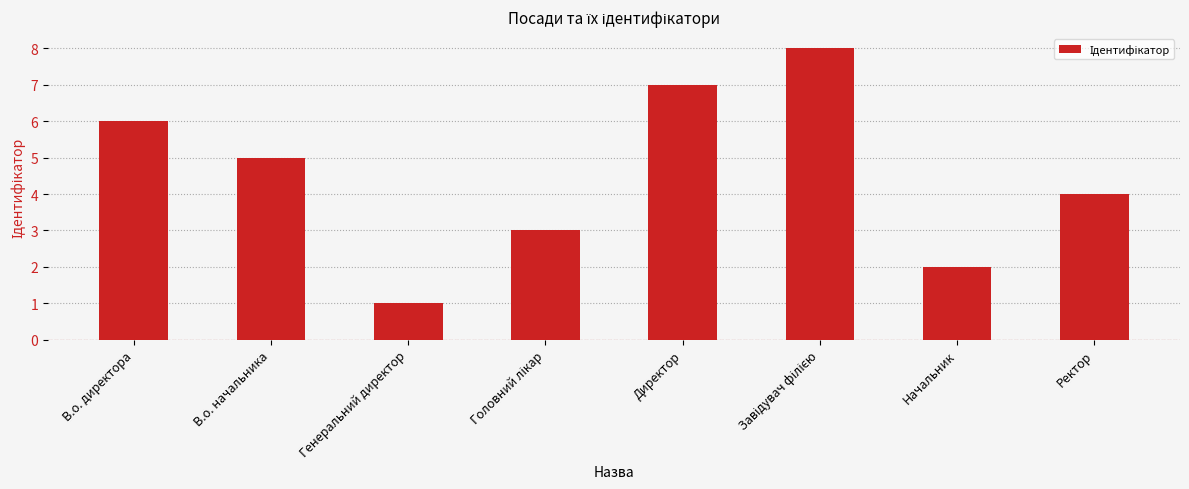

Does the chart contain stacked bars?

No